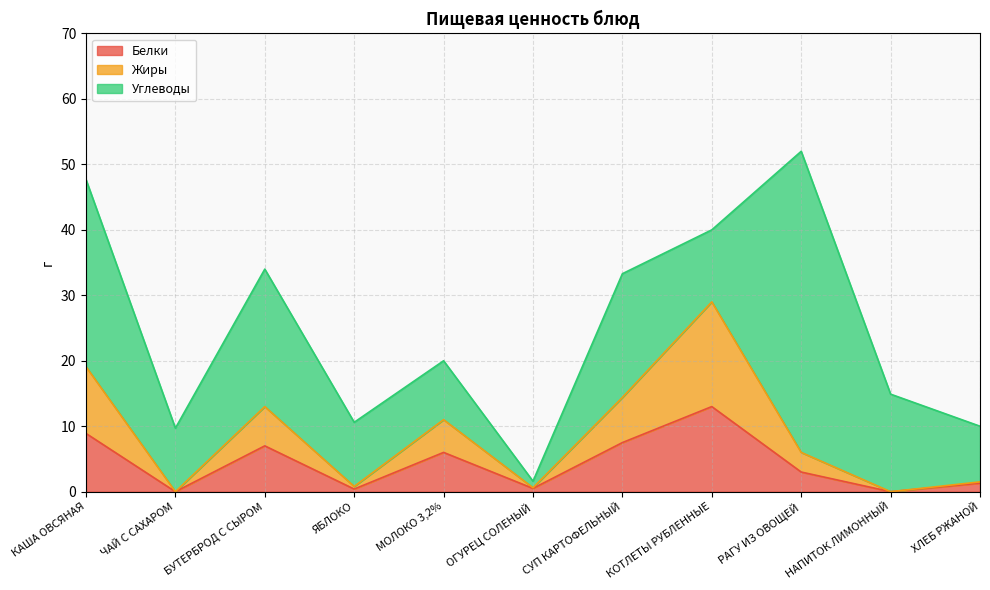

What is the label of the 10th point from the left?

НАПИТОК ЛИМОННЫЙ